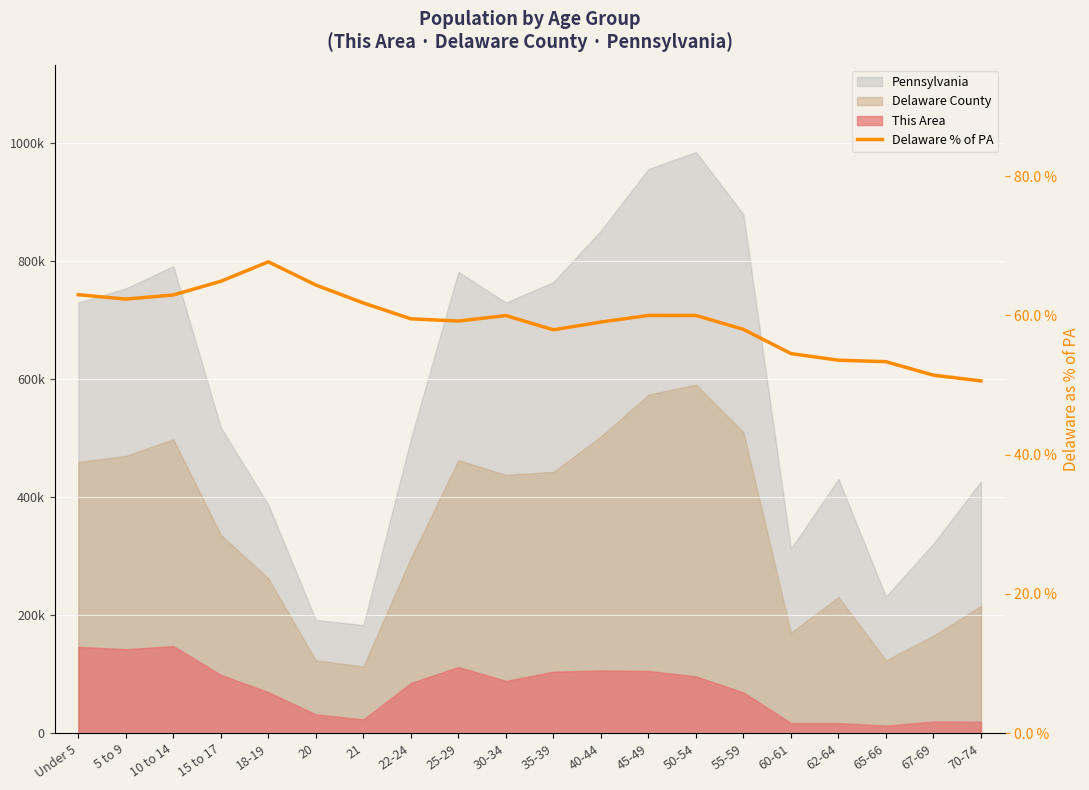

What is the ratio of the value at 25-29 to the value at 30-34?

1.0